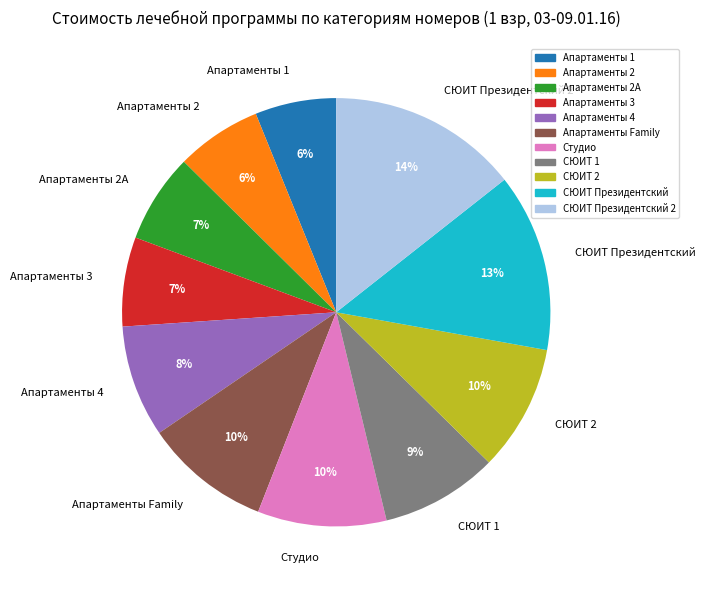

How many segments does this pie chart have?

11